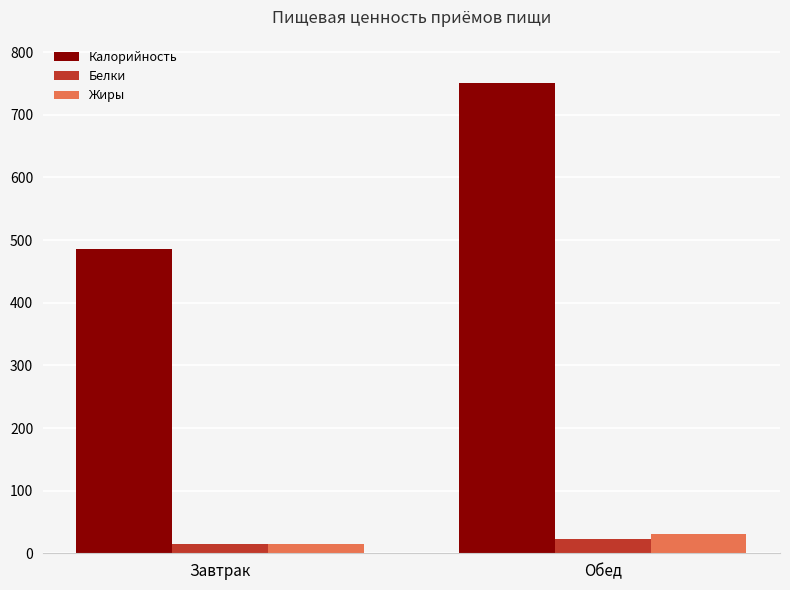

The value of Калорийность at Обед is 1283.2. True or false?

False